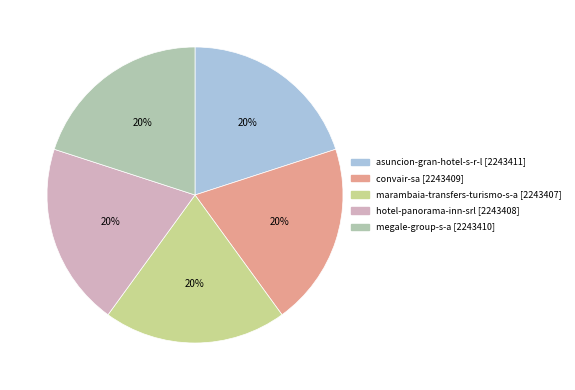

To the nearest percent, what portion does asuncion-gran-hotel-s-r-l represent?

20%